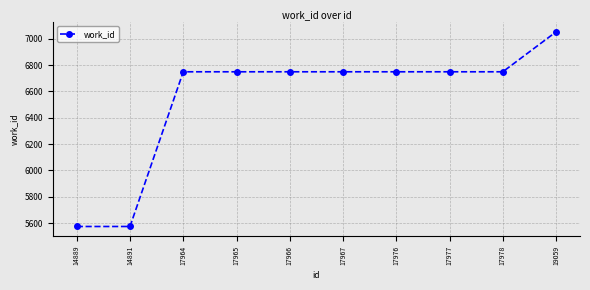

Reading left to right, list all the values displayed in this chart.

5574	5574	6749	6749	6749	6749	6749	6749	6749	7052